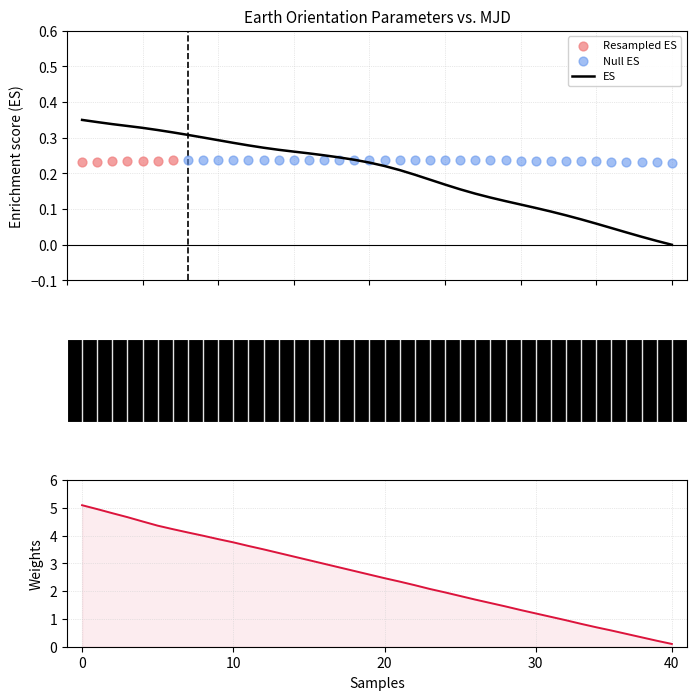

At how many categories does at least one series exceed 3?

16